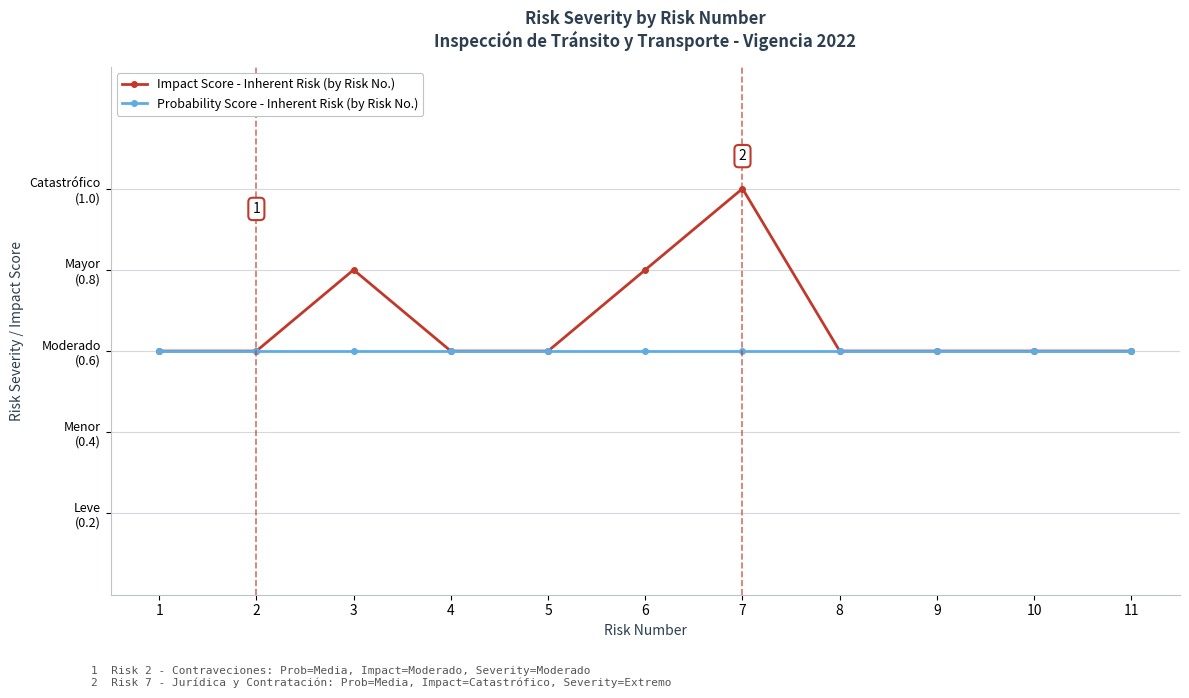

What is the lowest value of the Probability Score - Inherent Risk (by Risk No.) series?

0.6